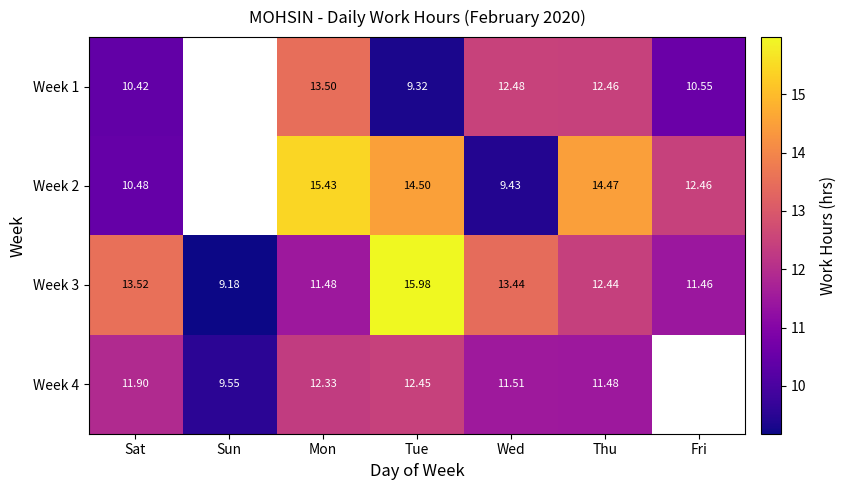

What is the maximum value for Week 3?

16.0